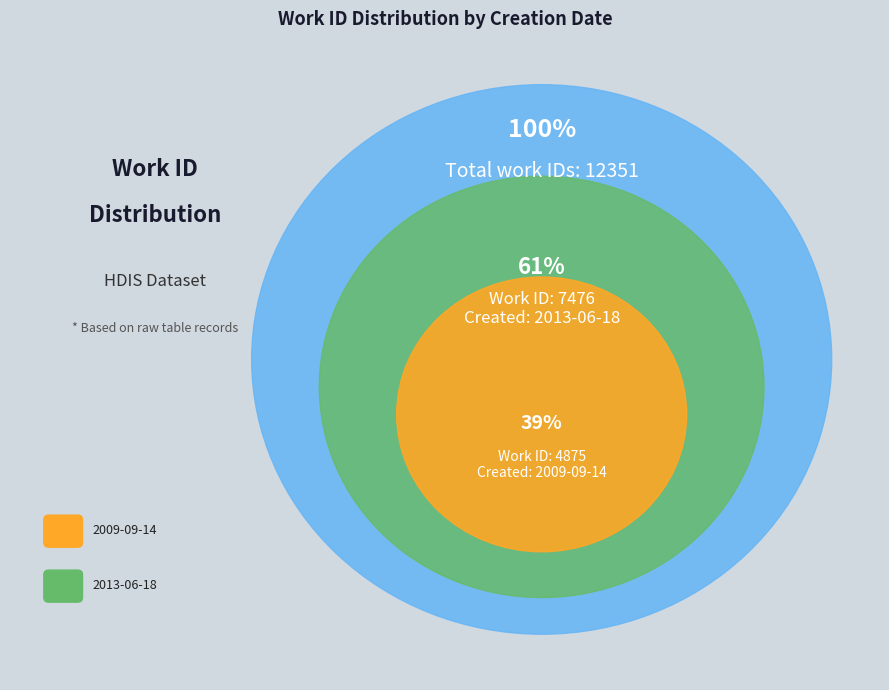

To the nearest percent, what is the average slice percentage?

50%